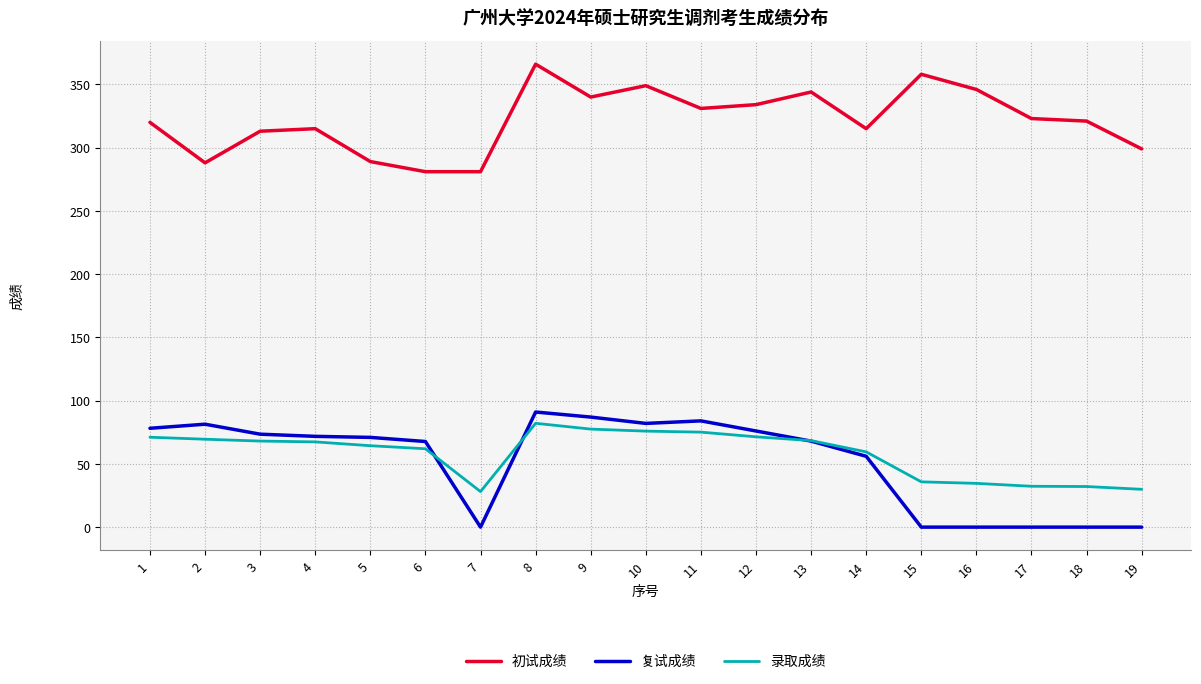

Where is 复试成绩 nearest to the value 45?

14